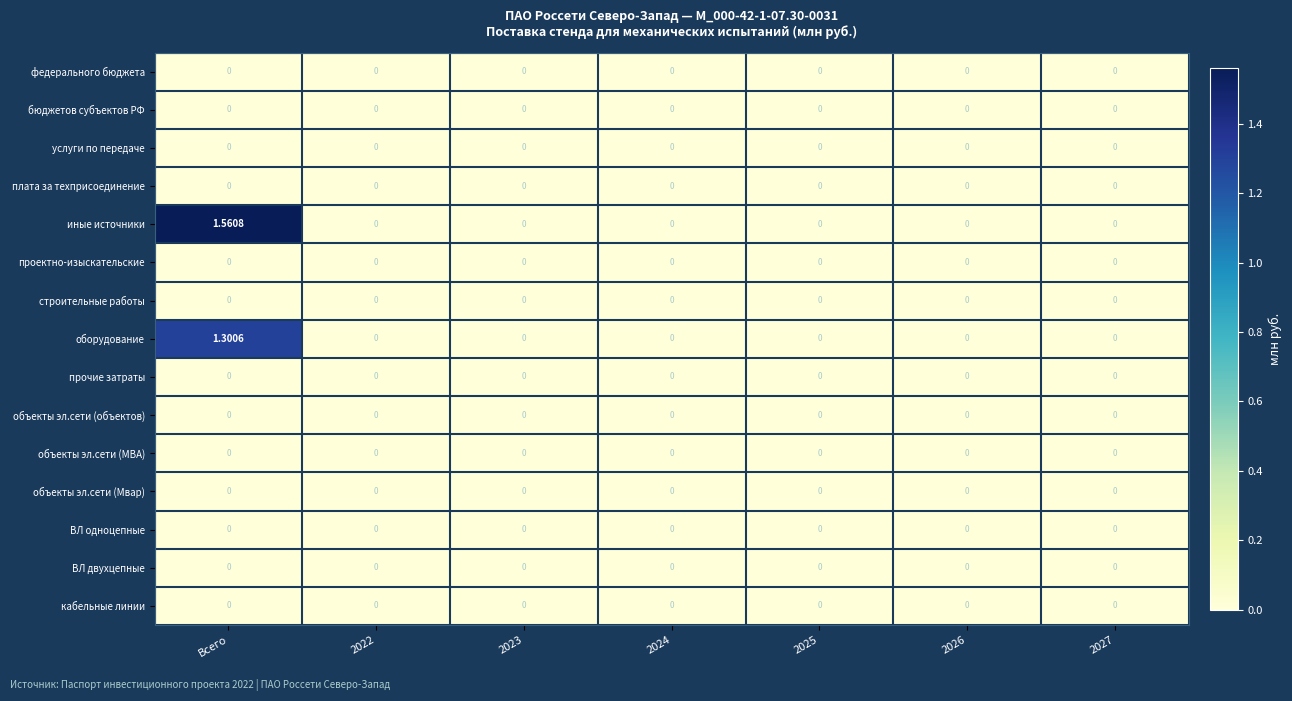

Which category has the highest value across all series?

Всего